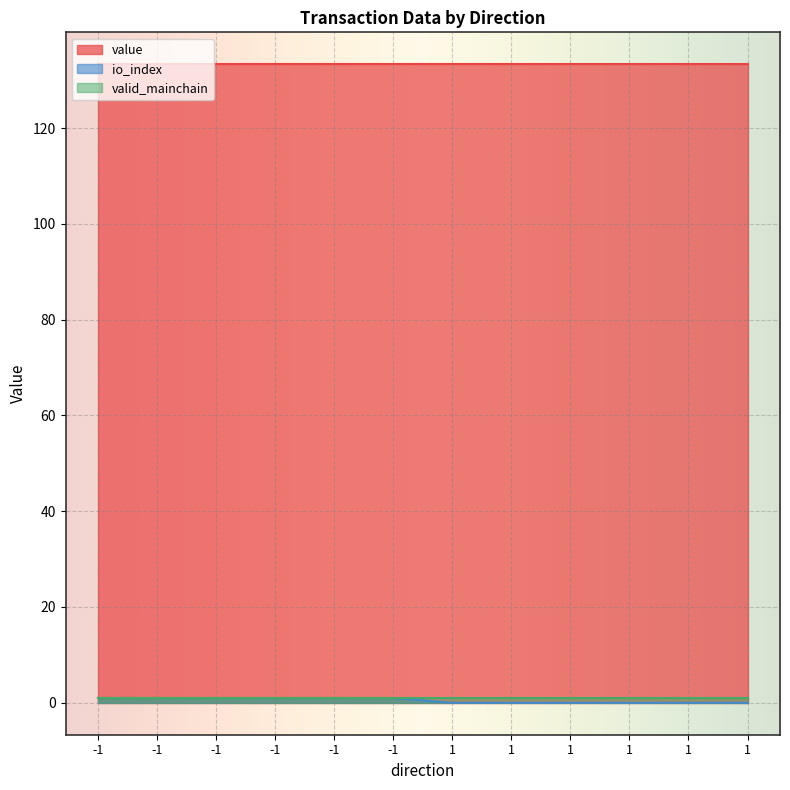

Does the chart display data point markers on the line(s)?

No